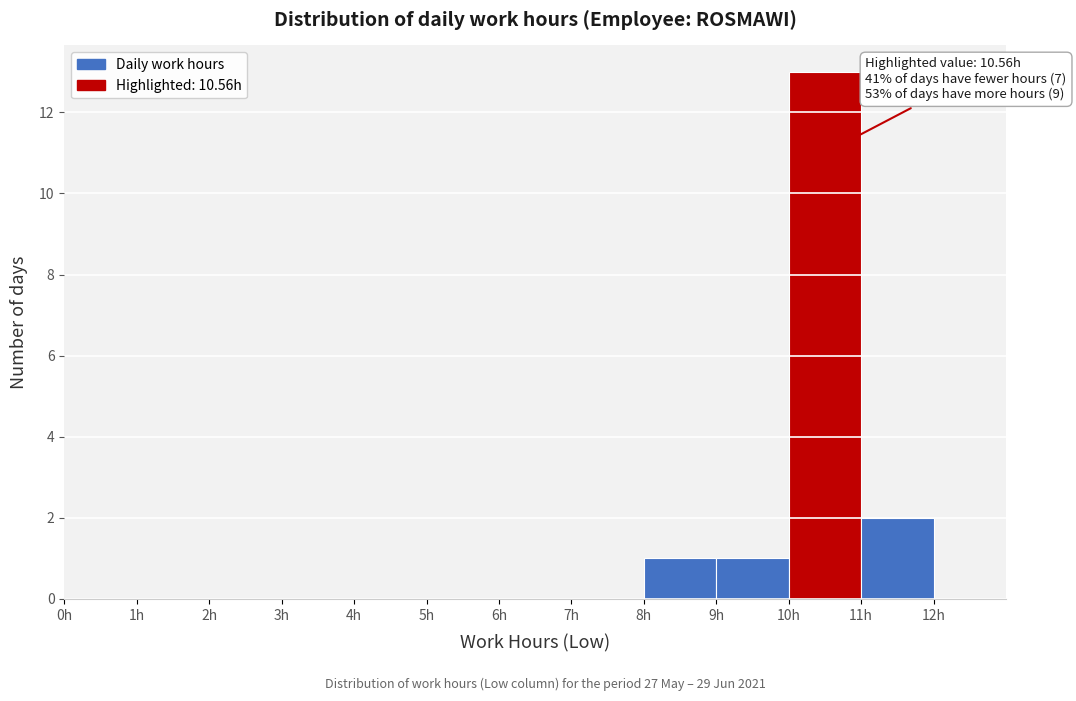

Over which range of the x-axis is the bar tallest?

10 to 11